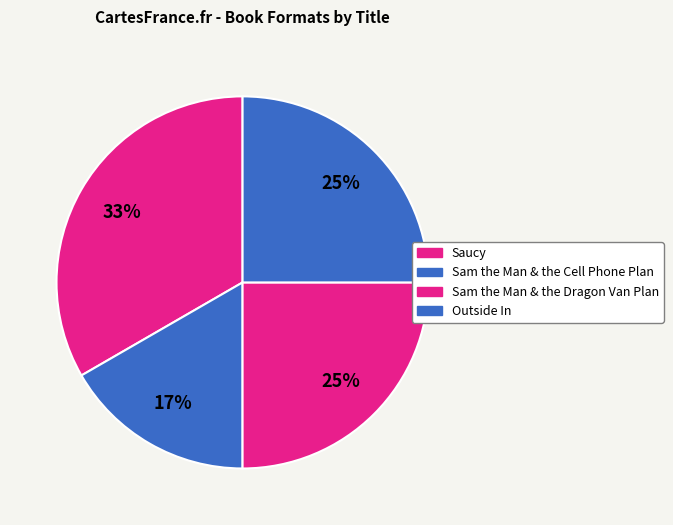

Count the number of slices in the pie.

4